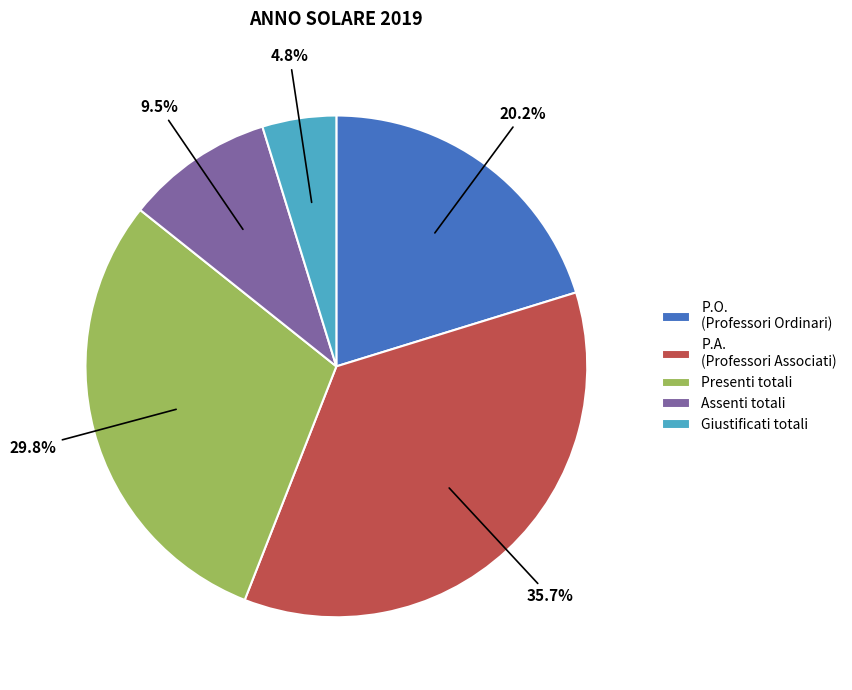

True or false: Giustificati accounts for 5% of the total.

True